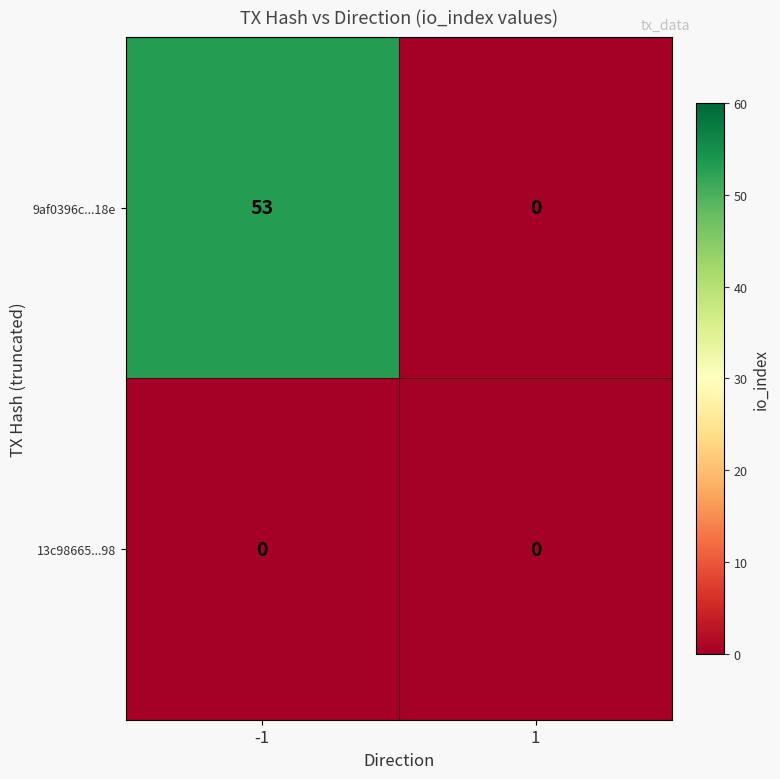

Reading right to left, list all the values displayed in this chart.

9af0396c...18e: 1=0	-1=53
13c98665...98: 1=0	-1=0